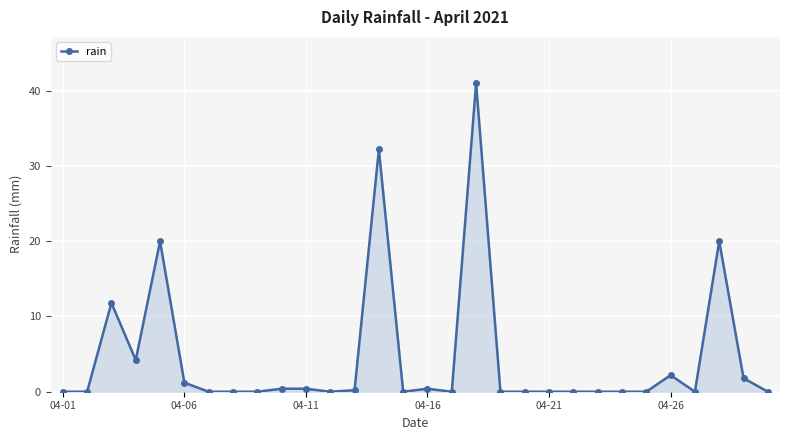

What is the average value?

4.5